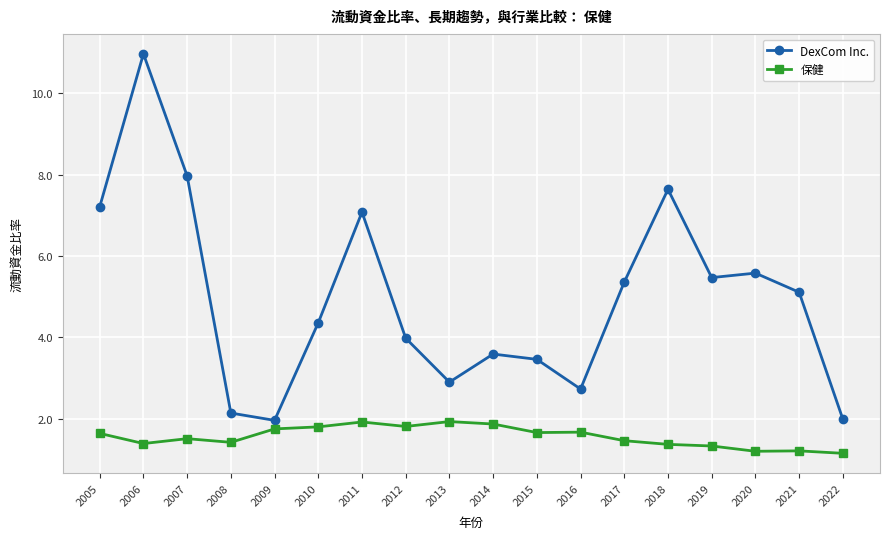

Is it true that DexCom Inc. equals 7.5 at 2017?

False